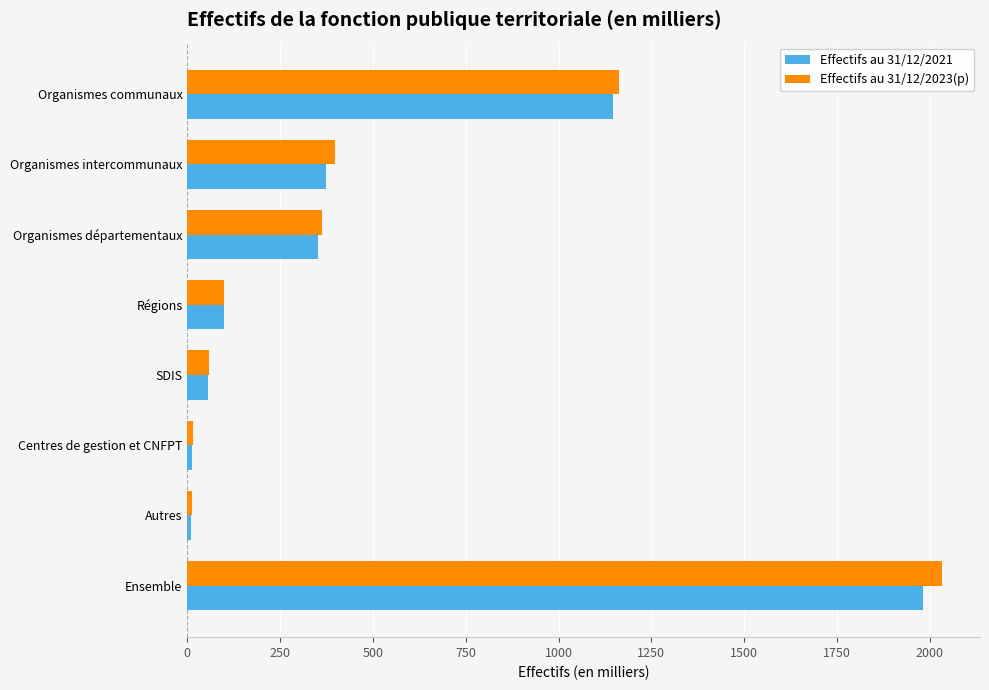

At which category is the sum across all series the highest?

Ensemble